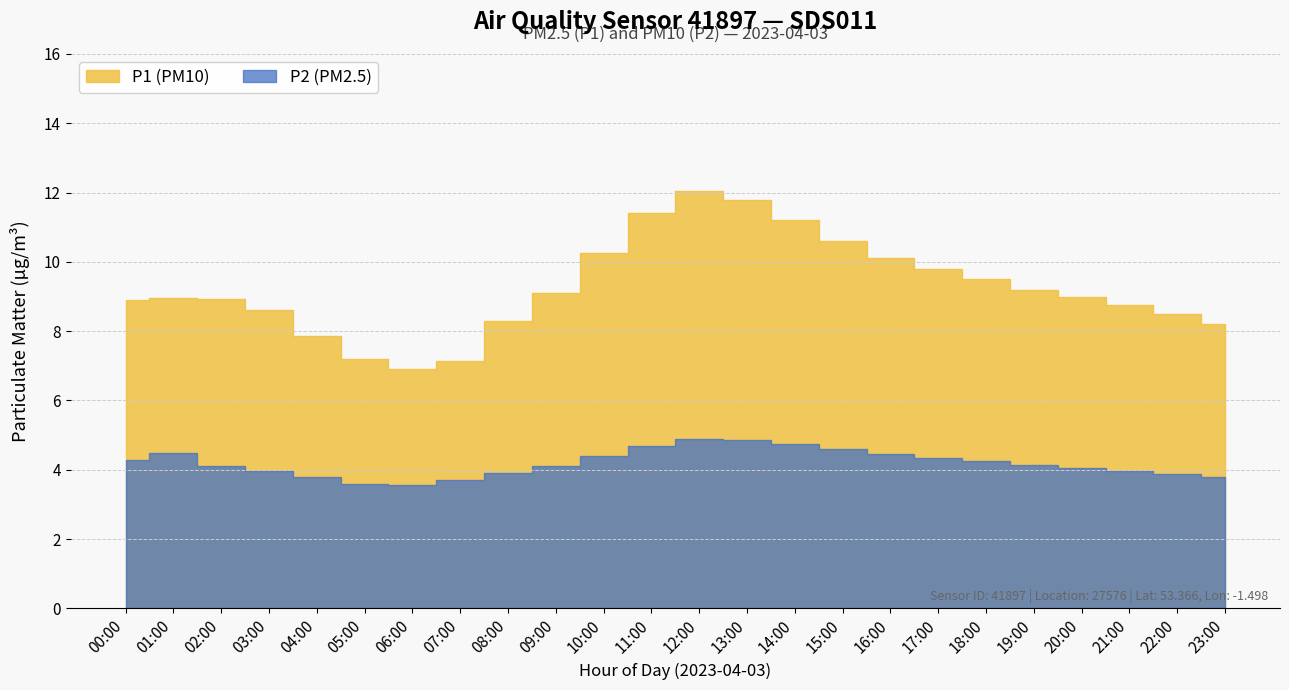

What is the minimum value shown in the chart?

3.5